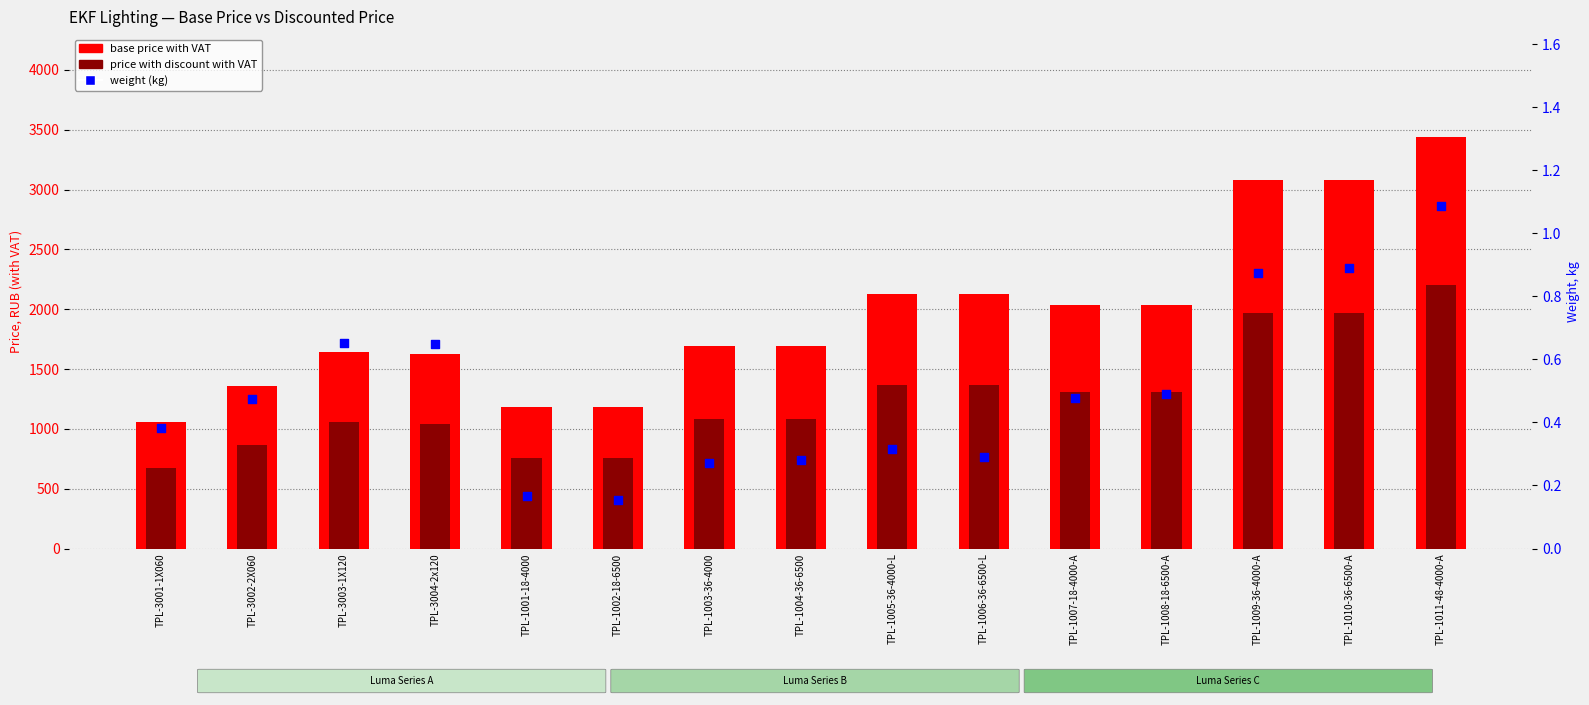

Which series has the widest spread of Y values?

base price with VAT